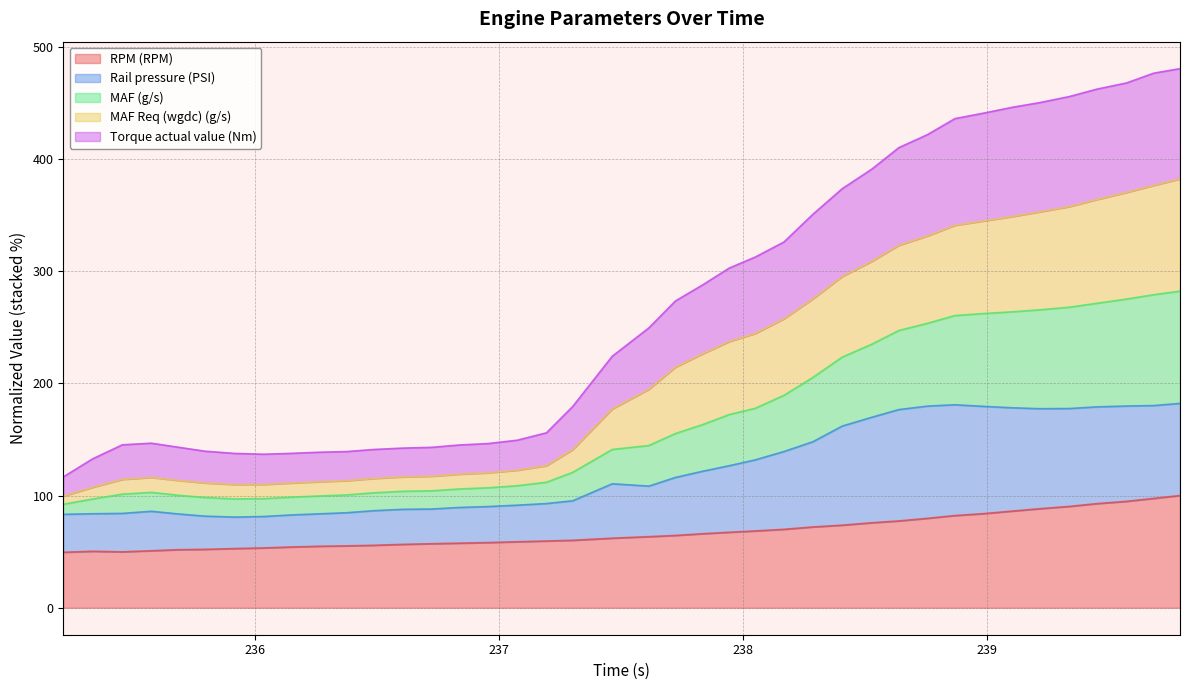

What is the minimum value for RPM (RPM)?

49.4